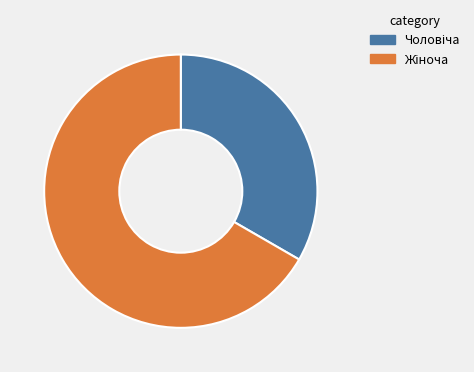

Does any single category account for the majority?

Yes